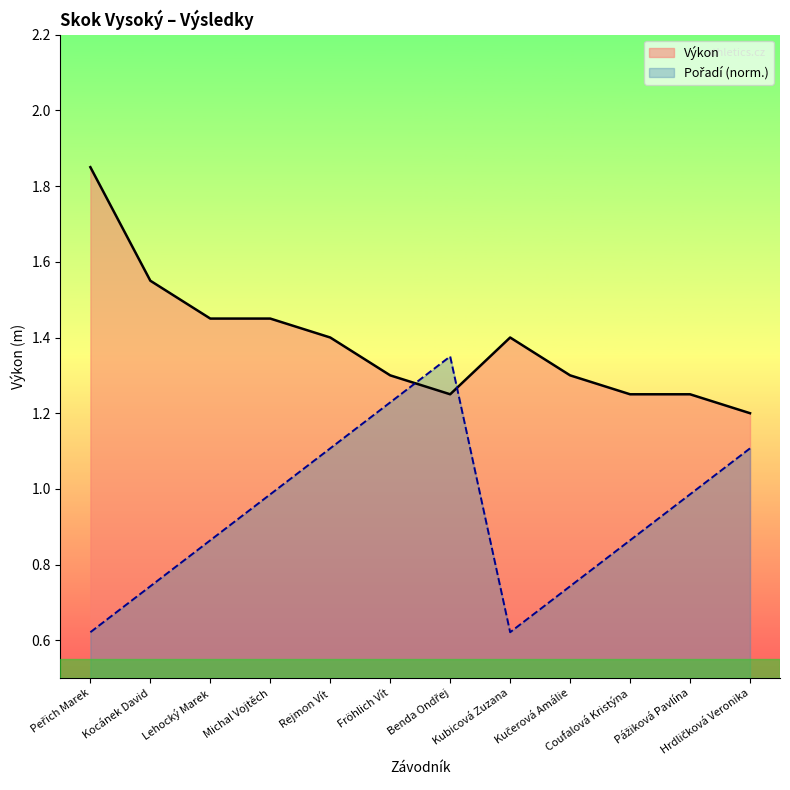

Reading left to right, what are all the values shown in this chart?

Pořadí: 0.6	0.7	0.9	1.0	1.1	1.2	1.4	0.6	0.7	0.9	1.0	1.1
Výkon: 1.9	1.6	1.4	1.4	1.4	1.3	1.2	1.4	1.3	1.2	1.2	1.2